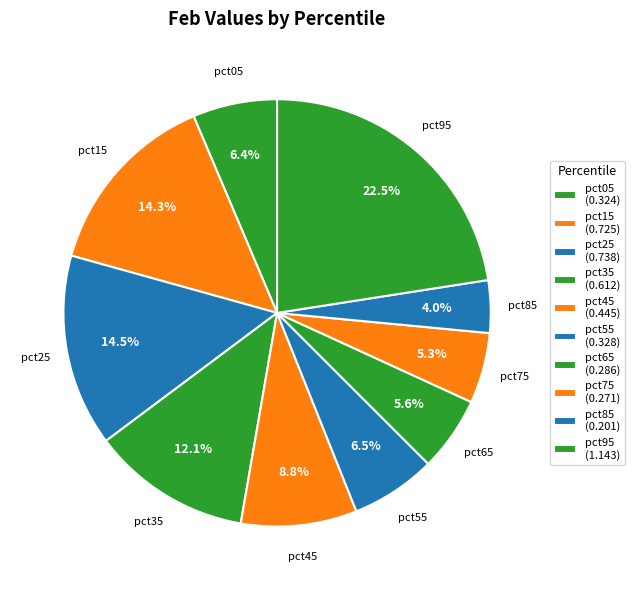

Which category has the biggest portion of the pie?

pct95